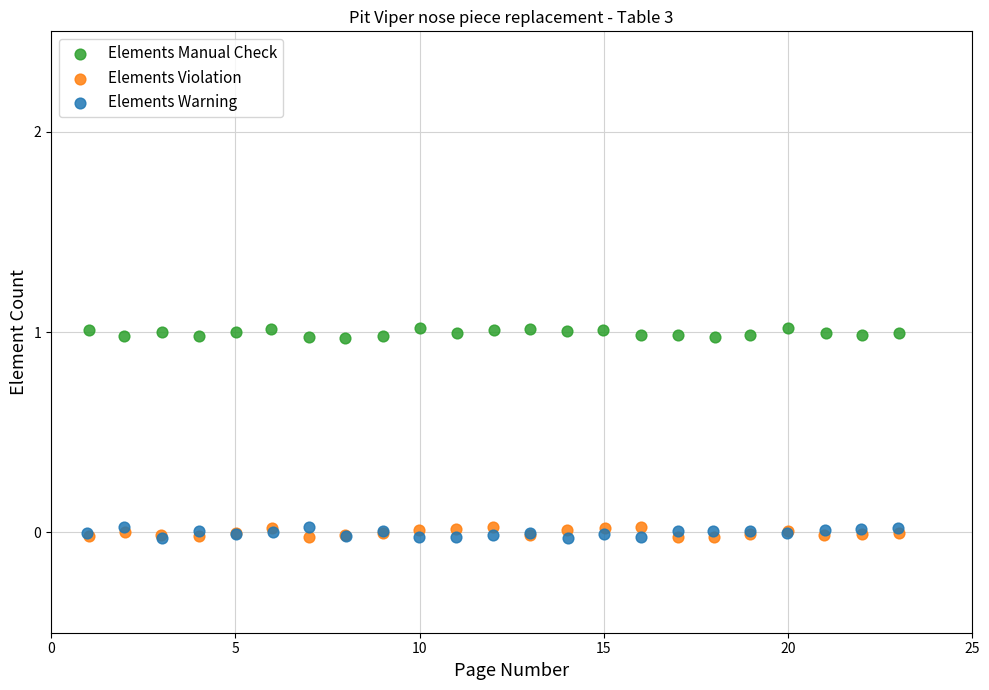

Which series reaches the maximum Y coordinate?

Elements Manual Check